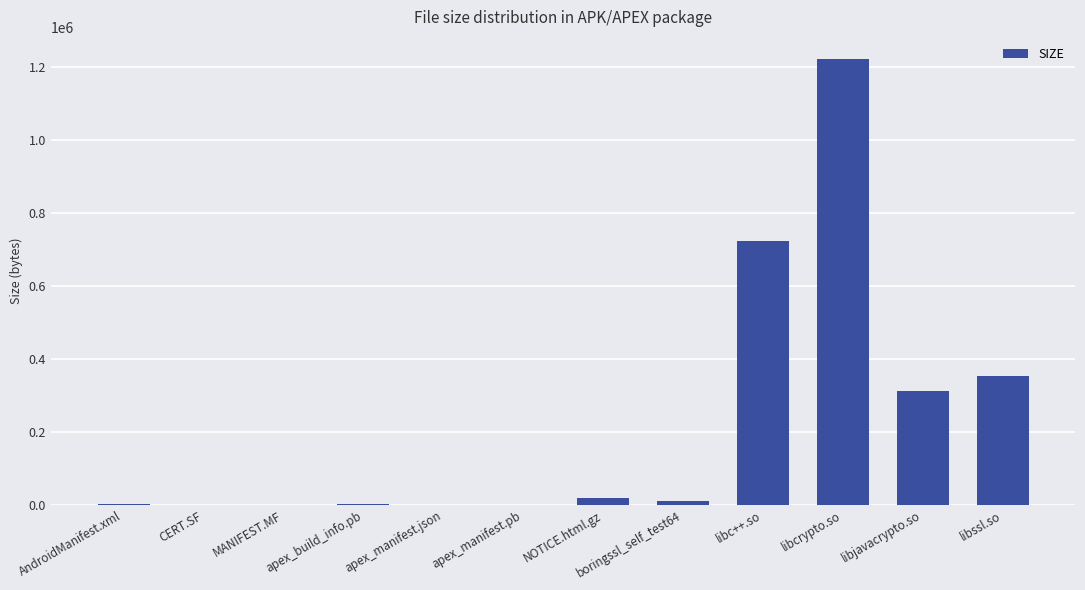

What is the change in value from libc++.so to libjavacrypto.so?

-410904